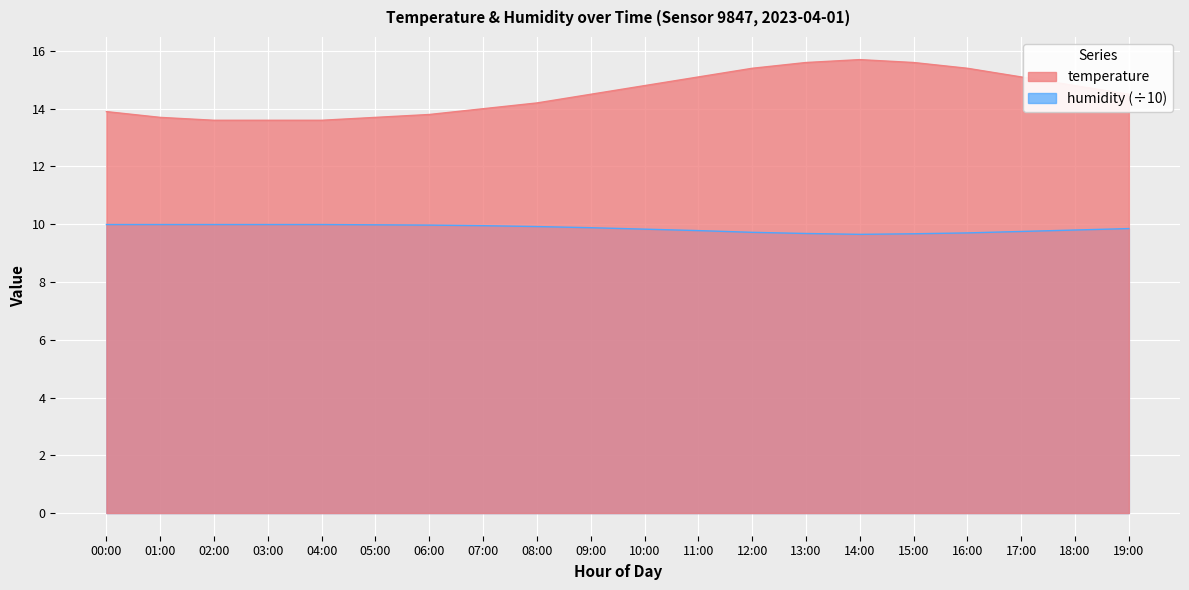

Reading left to right, extract all data points from this chart.

temperature: 13.9	13.7	13.6	13.6	13.6	13.7	13.8	14.0	14.2	14.5	14.8	15.1	15.4	15.6	15.7	15.6	15.4	15.1	14.8	14.5
humidity: 10.0	10.0	10.0	10.0	10.0	10.0	10.0	9.9	9.9	9.9	9.8	9.8	9.7	9.7	9.7	9.7	9.7	9.8	9.8	9.8